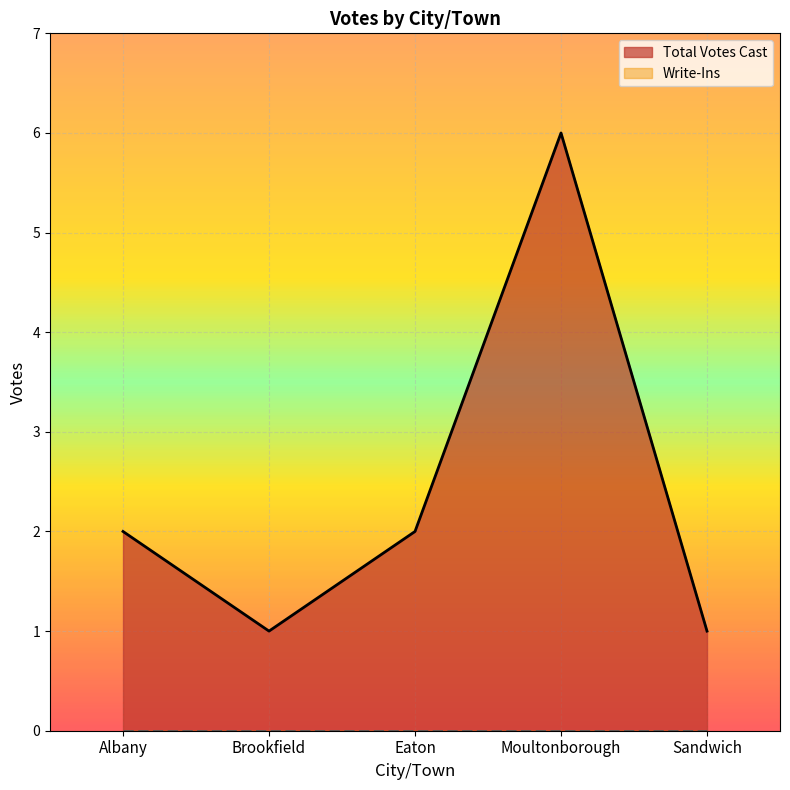

The value at Moultonborough is 6. True or false?

True